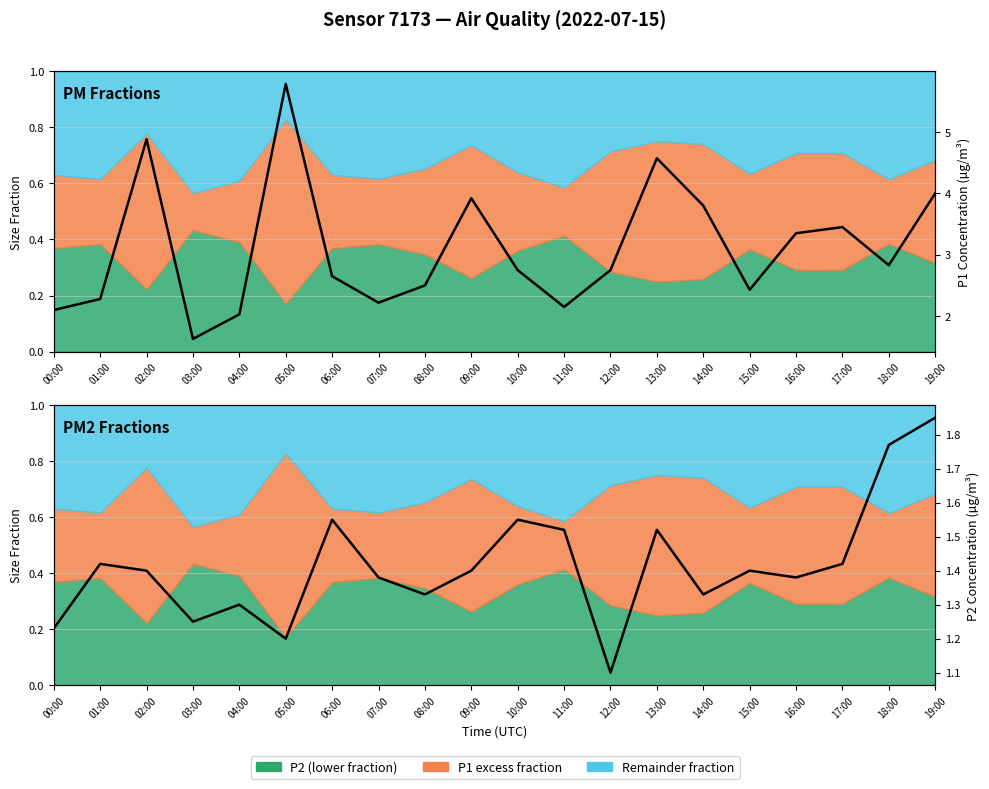

Reading left to right, transcribe all the data shown in this chart.

P1 raw: 2.1	2.3	4.9	1.6	2.0	5.8	2.6	2.2	2.5	3.9	2.8	2.1	2.8	4.6	3.8	2.4	3.4	3.5	2.8	4.0
P2 raw: 1.2	1.4	1.4	1.2	1.3	1.2	1.6	1.4	1.3	1.4	1.6	1.5	1.1	1.5	1.3	1.4	1.4	1.4	1.8	1.9